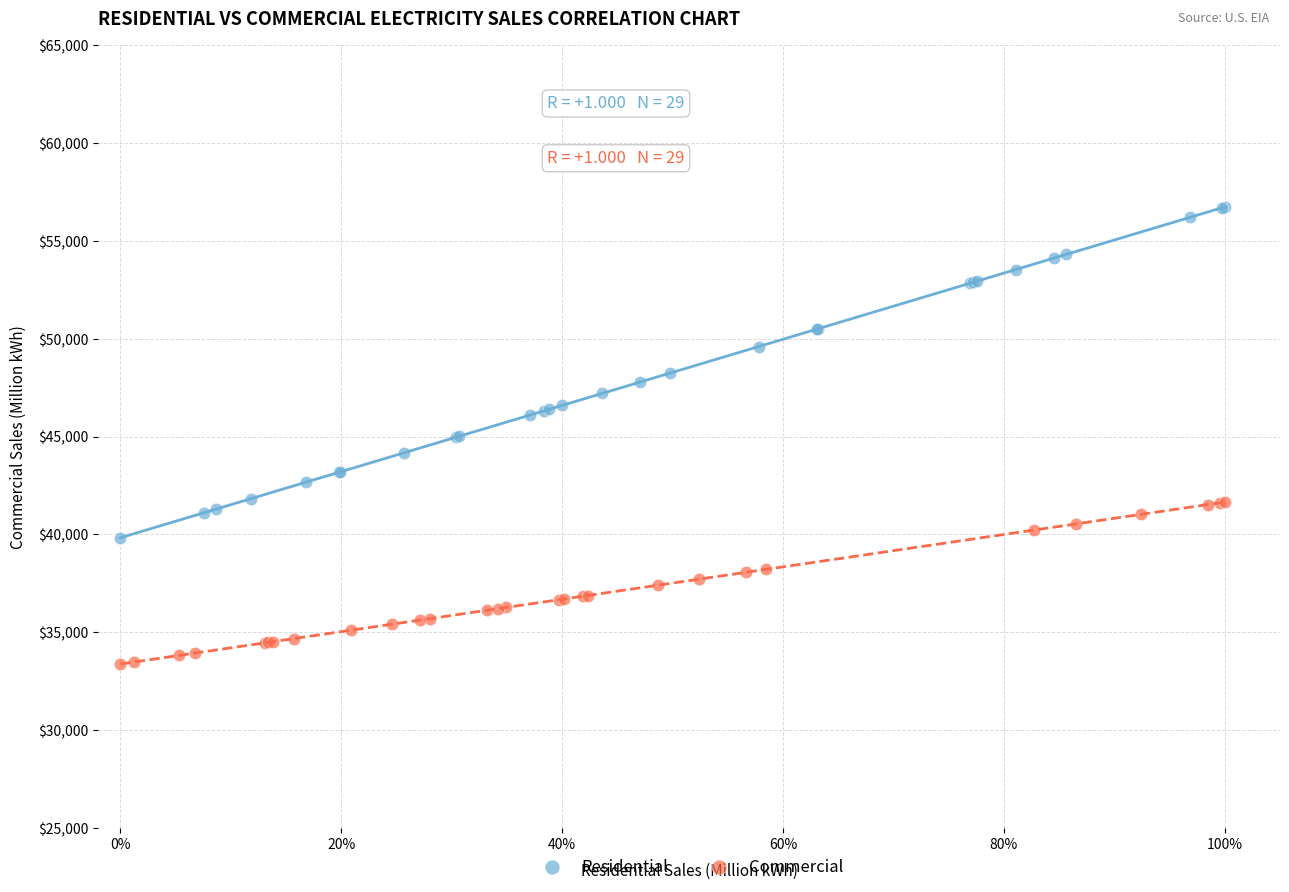

Which series reaches the minimum Y coordinate?

Commercial